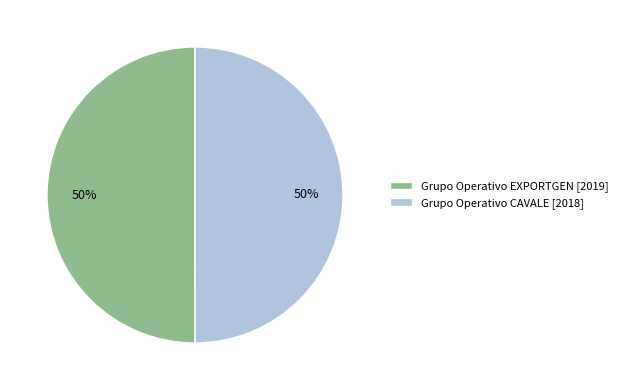

How many slices are in this pie chart?

2